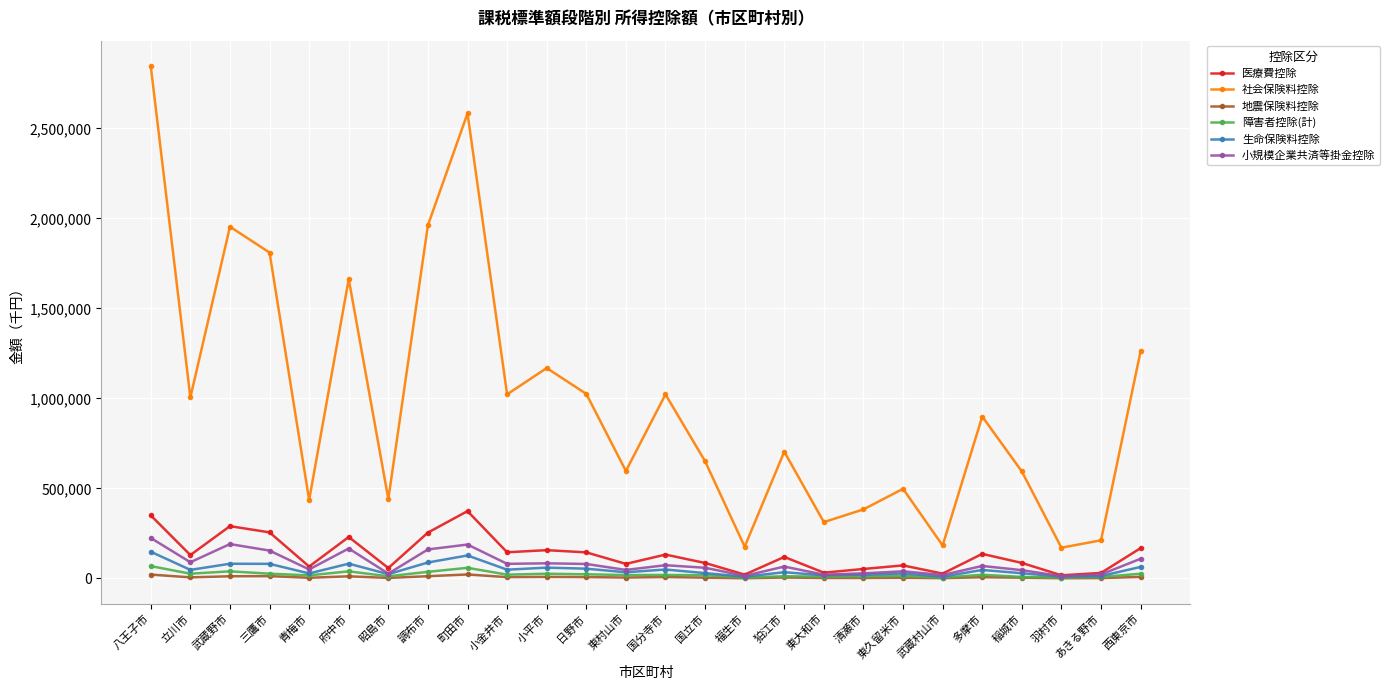

At which label does 医療費控除 first exceed 130237?

八王子市